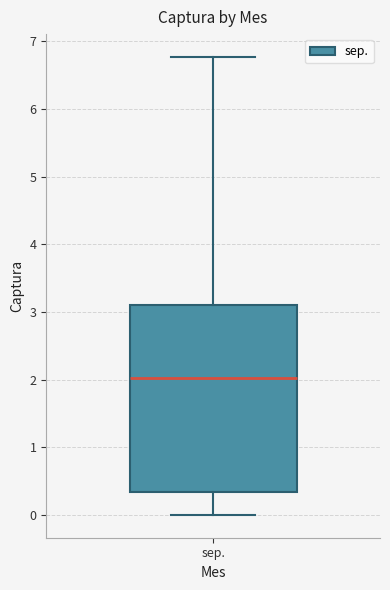

Read this box plot against the y-axis: the position of the median line, the range covered by the box, and the ends of both whiskers. The values are not printed on the chart, so give them approximately, as read against the axis.

median 2.0, box 0.3 to 3.1, whiskers 0.0 to 6.8